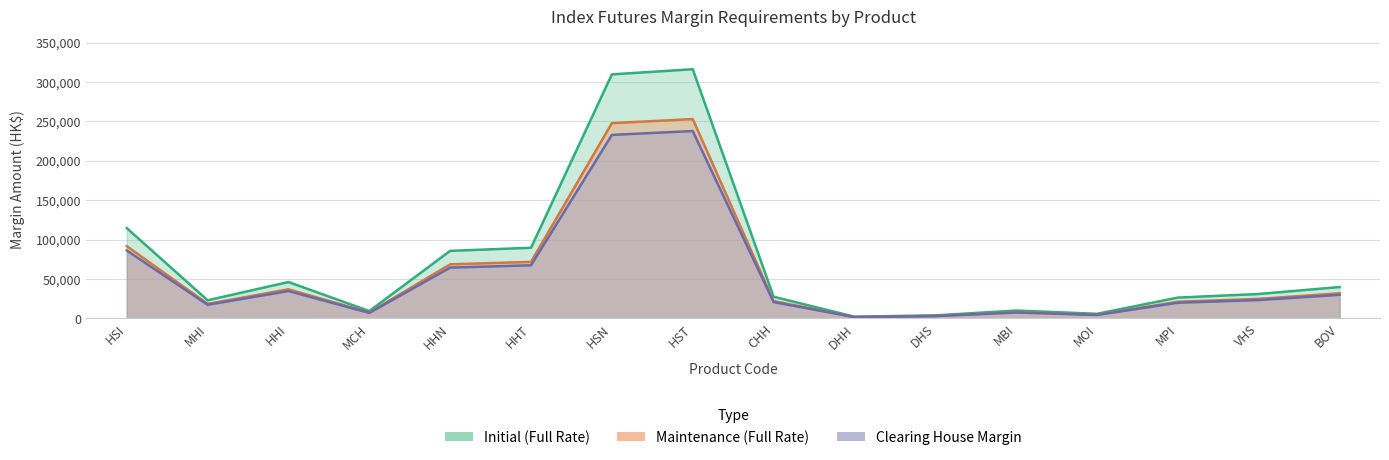

Which series has the largest total across all categories?

Initial (Full Rate)